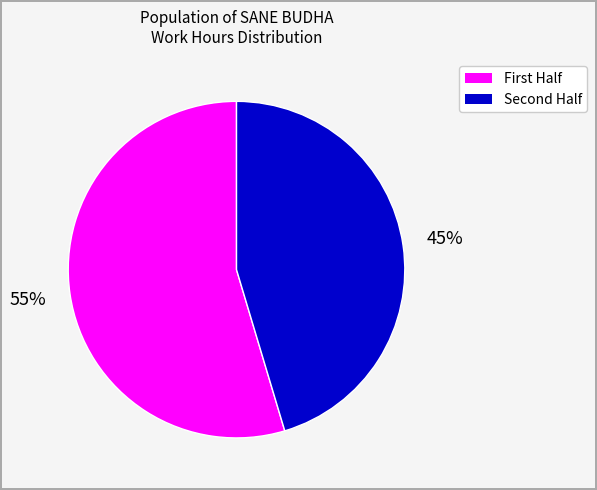

To the nearest percent, what is the average slice percentage?

50%